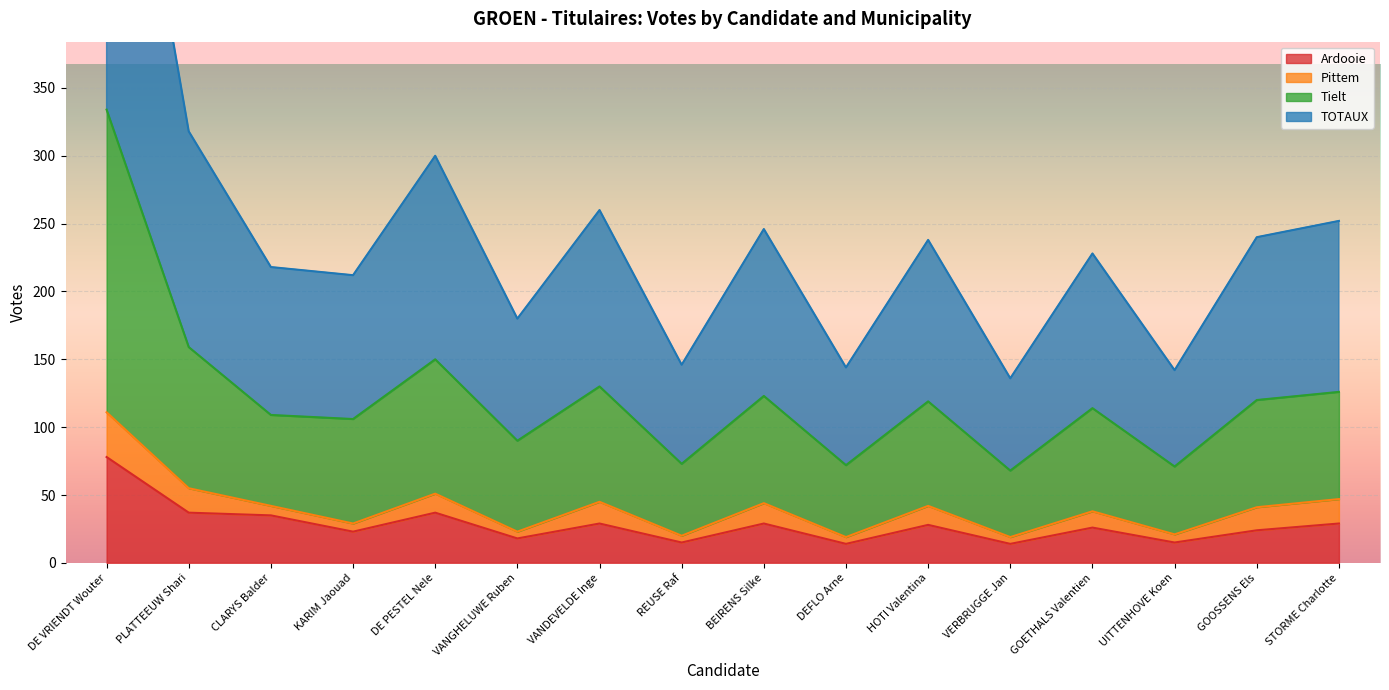

In TOTAUX, how many points are lower than both neighbors (excluding endpoints)?

6